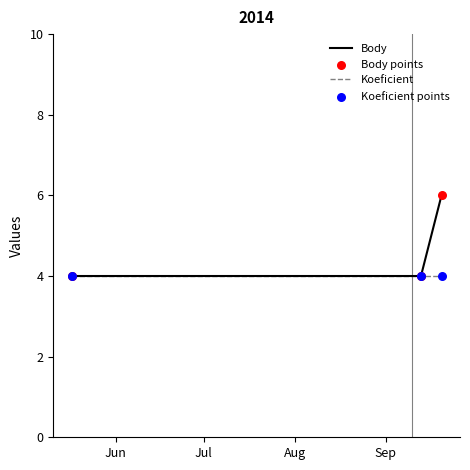

Which series has the widest spread of values?

Body